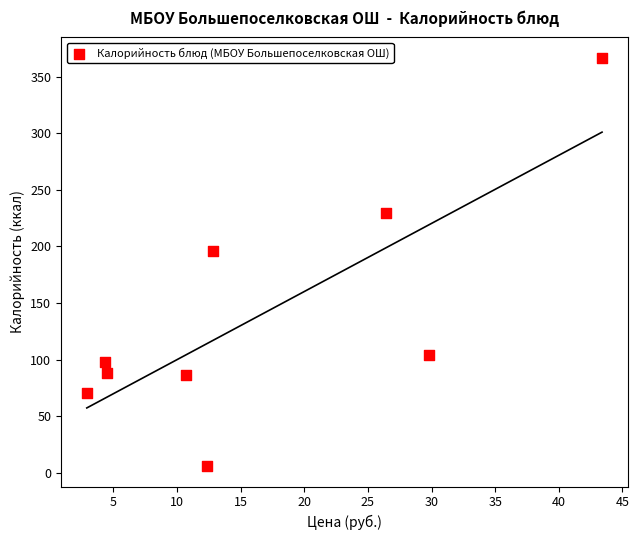

What is the average X value?

16.4